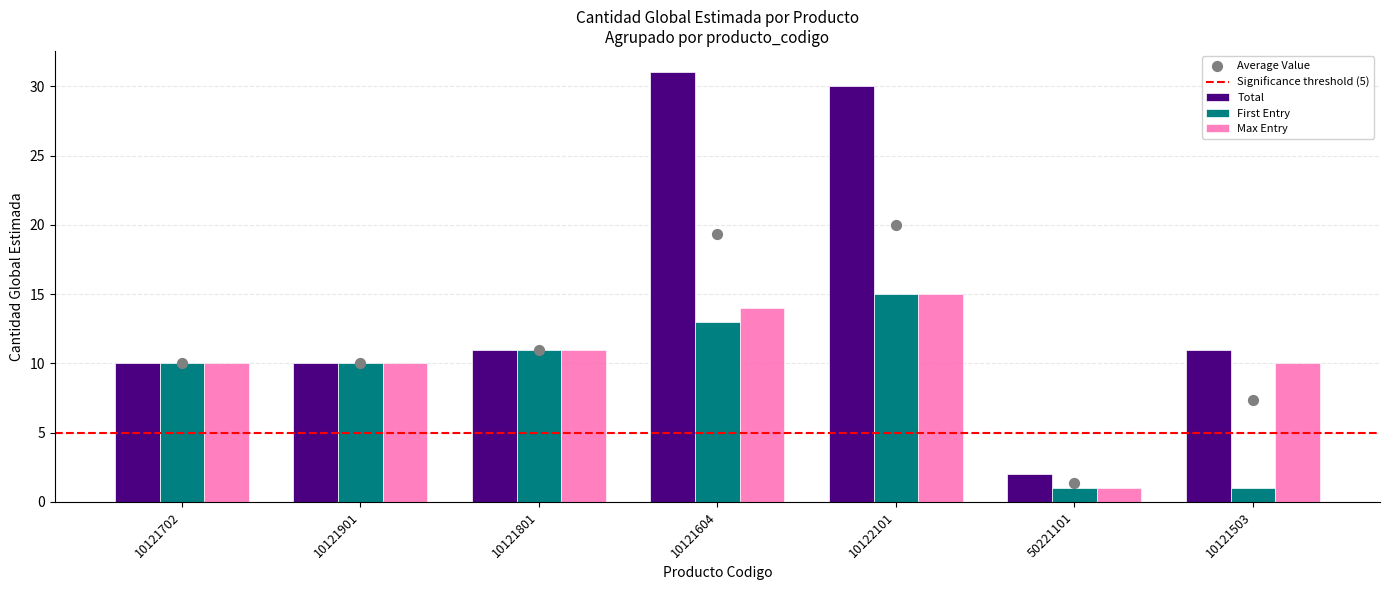

Which has a higher value, 10121604 or 10122101 (2)?

10121604